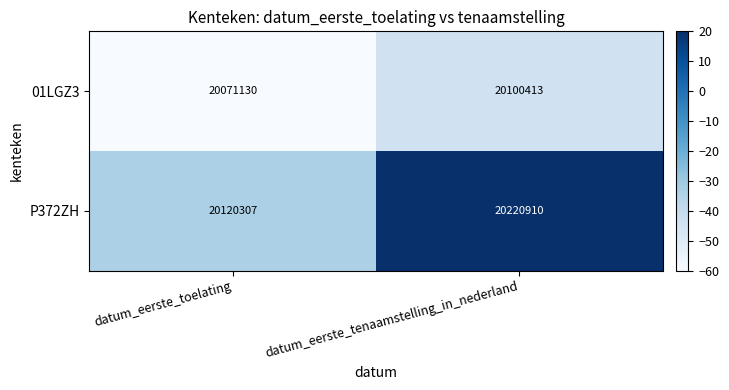

What is the minimum value for 01LGZ3?

20071130